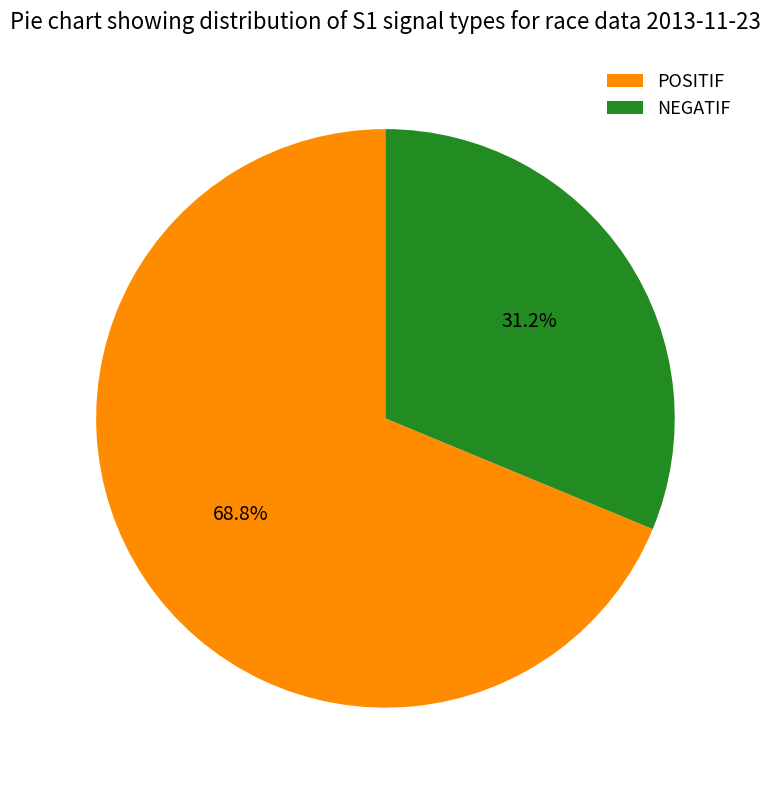

What percentage is the POSITIF slice, to the nearest percent?

69%